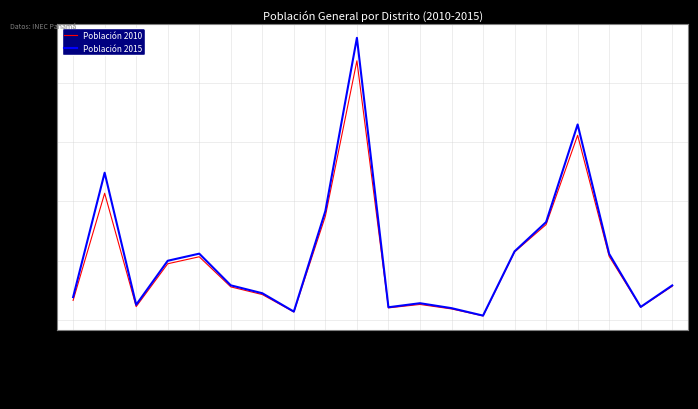

What value does the Población 2010 series have at BARU, to the nearest 10?

57420